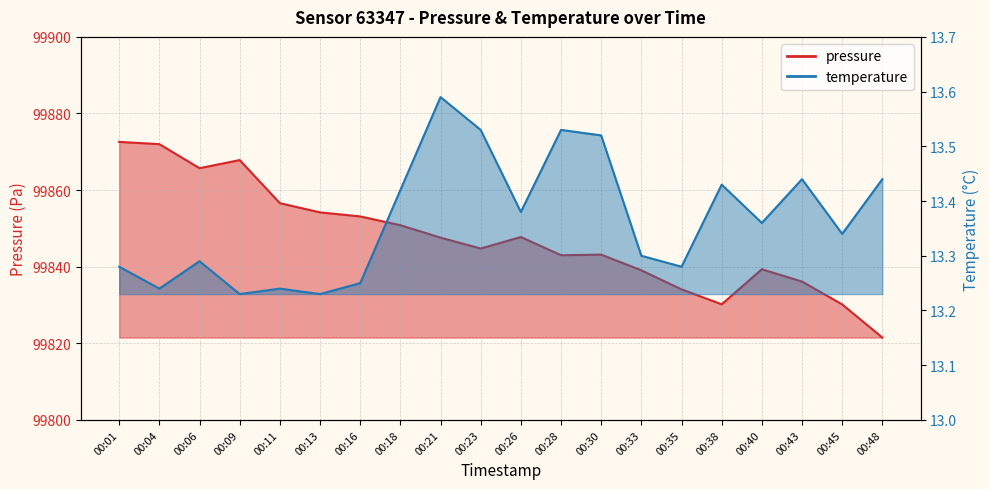

Read the pressure value at 00:30.

99843.2